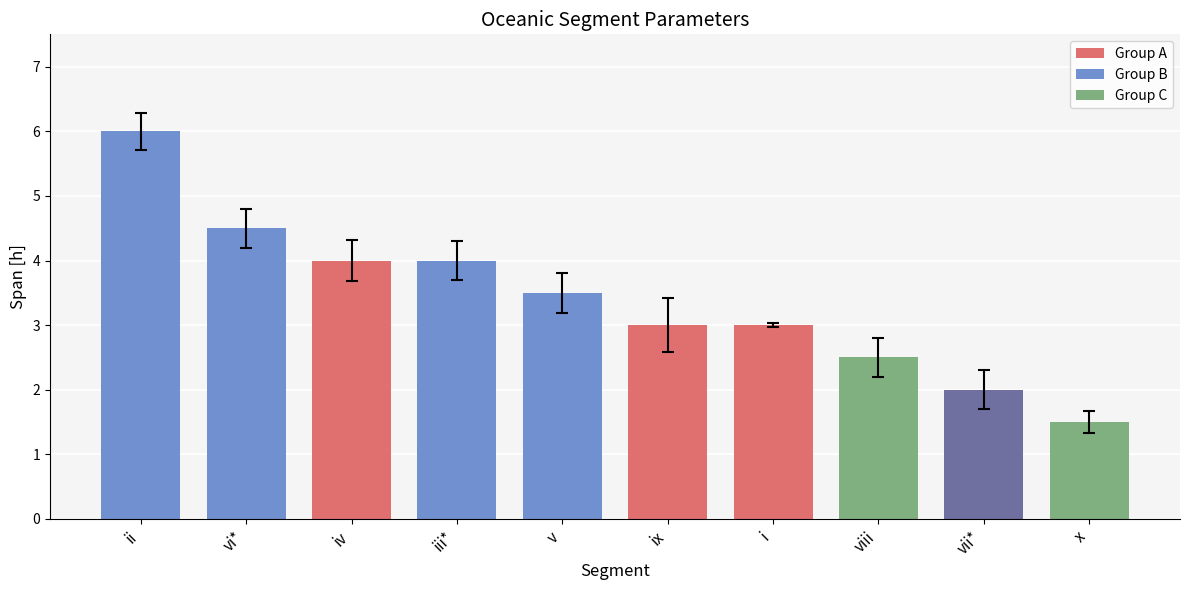

What value does the data have at vii*?

2.0